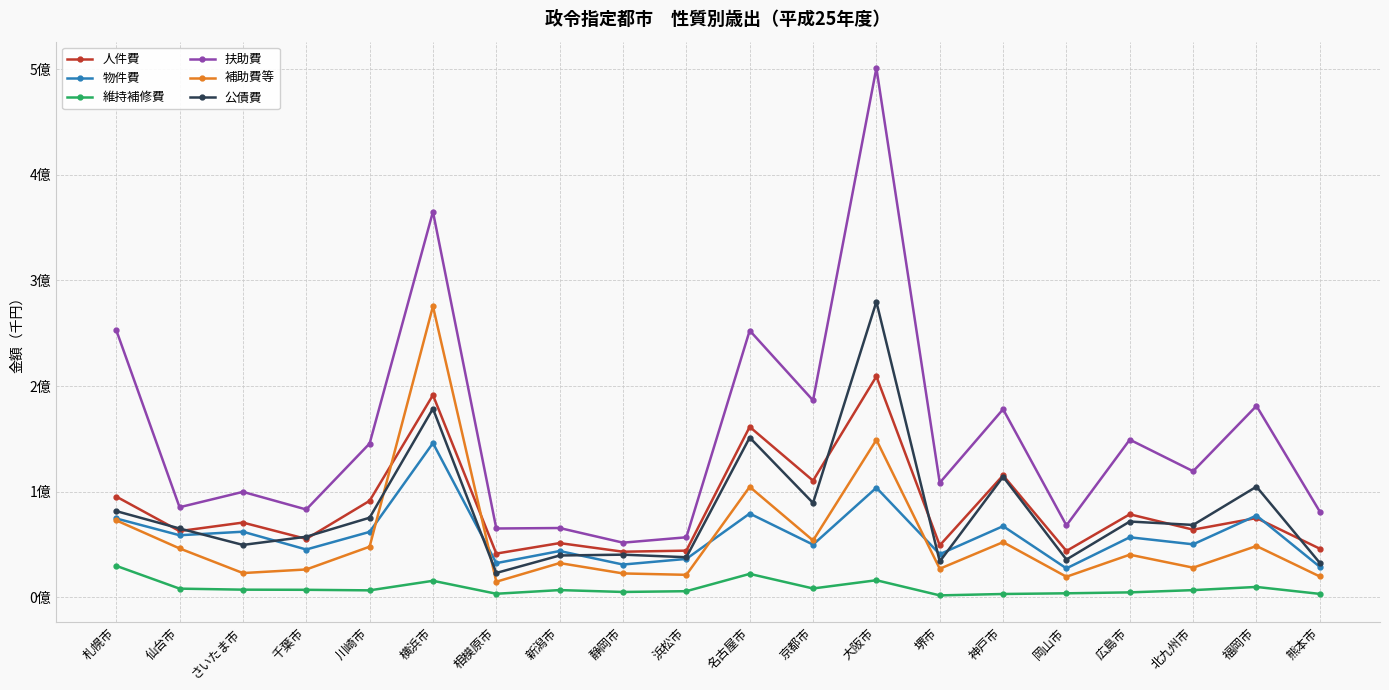

Does the chart have visible grid lines?

Yes